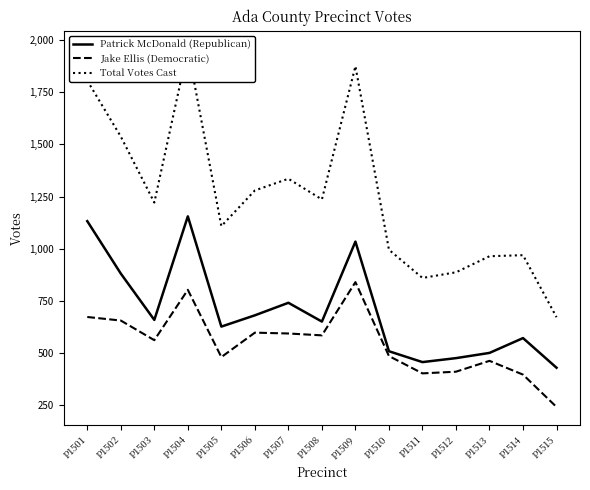

Is it true that Total Votes Cast equals 995 at P1510?

True